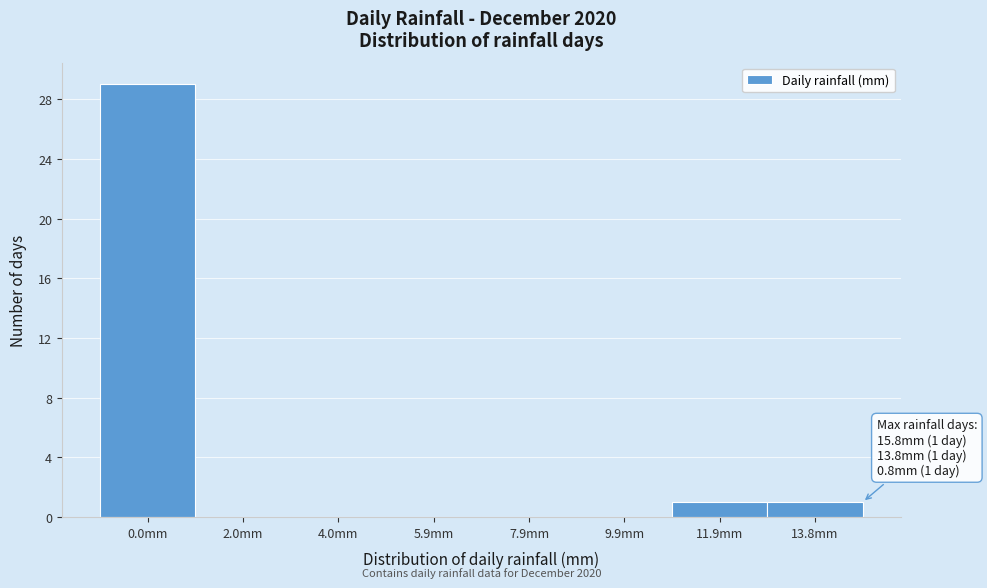

Reading right to left, transcribe all the data shown in this chart.

13.8mm=1	11.9mm=1	9.9mm=0	7.9mm=0	5.9mm=0	4.0mm=0	2.0mm=0	0.0mm=29